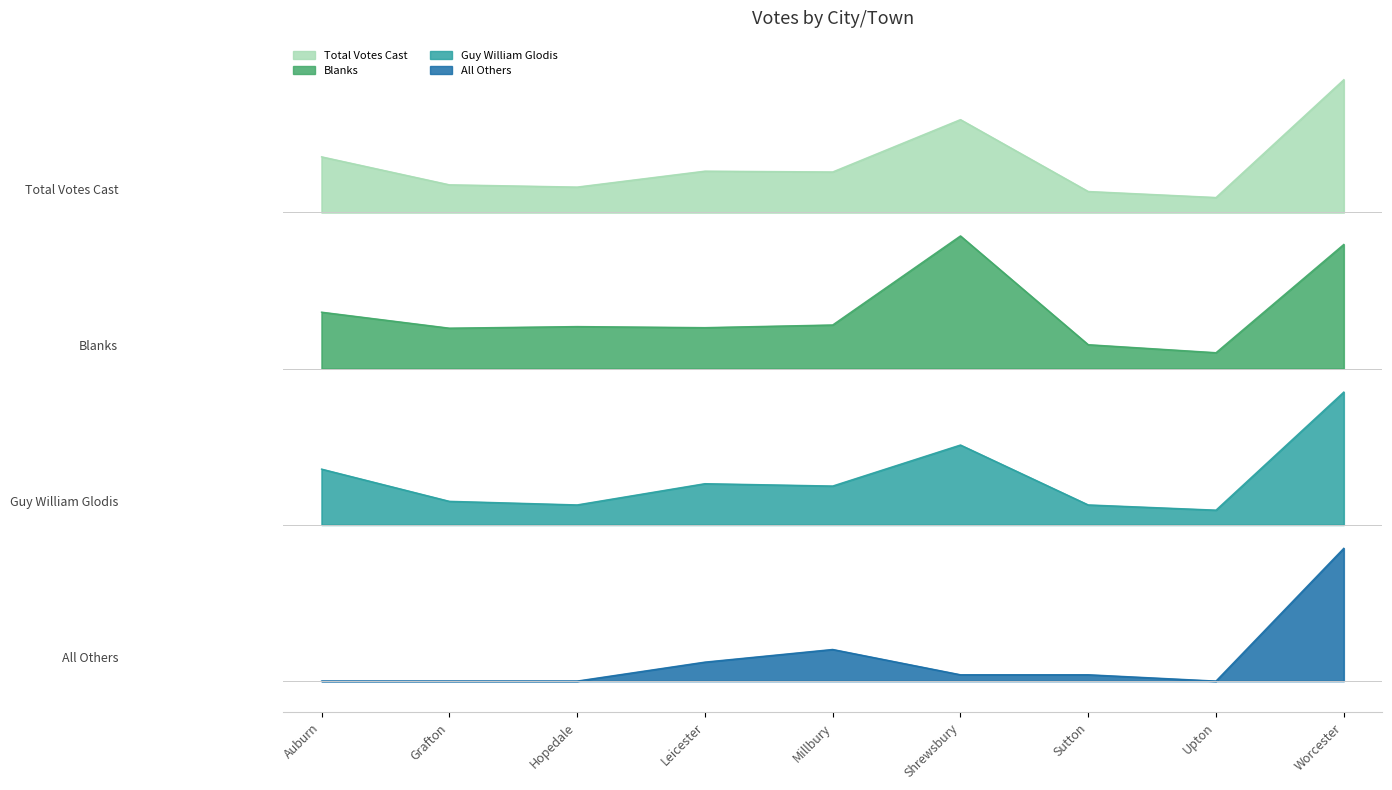

The Guy William Glodis series shows 407.1 at Auburn. True or false?

True